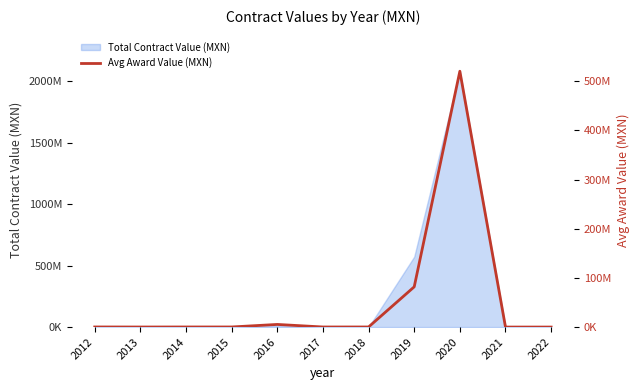

Where is the first local minimum?

2013